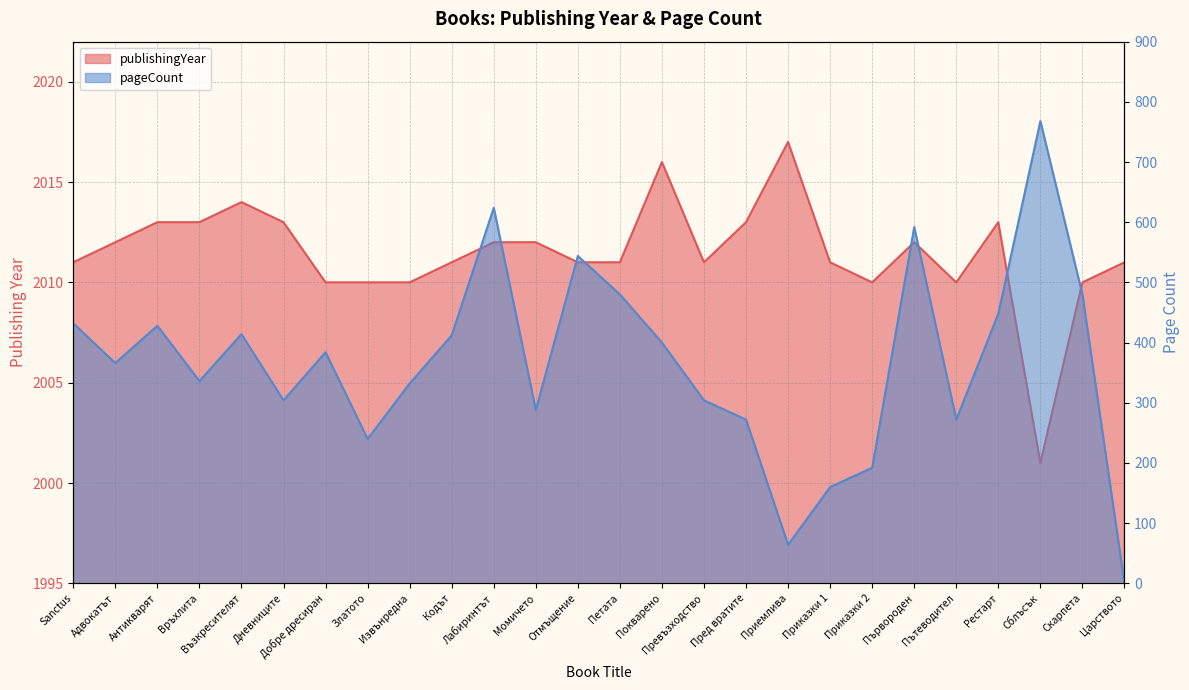

What is the value of the pageCount point at the 2nd from the left?

366